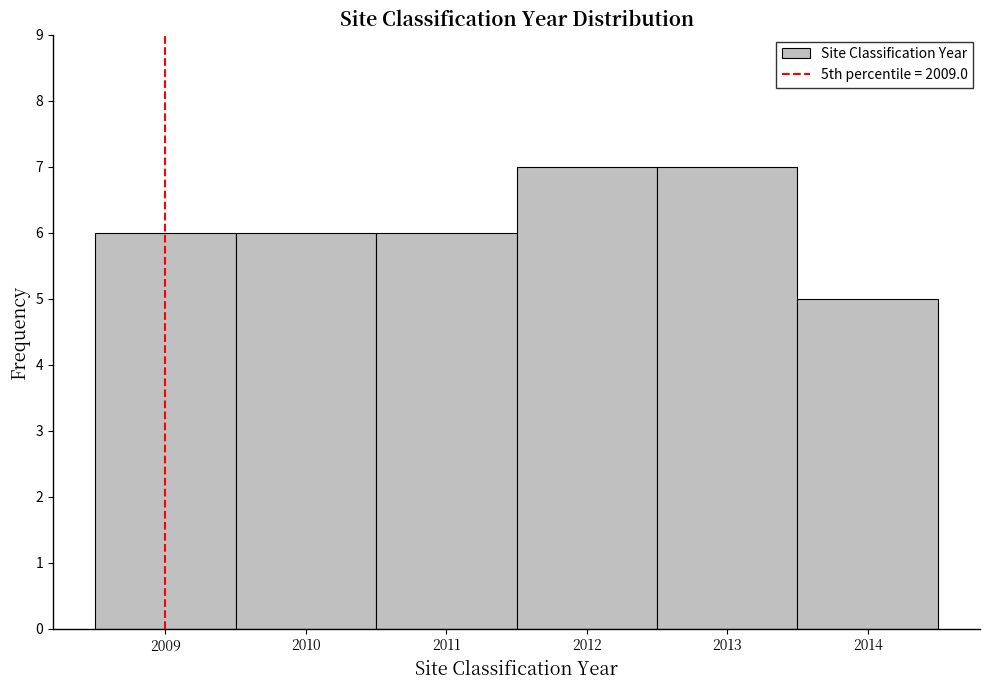

Reading left to right, transcribe this chart: for each bar, give the range it covers on the x-axis and its height. The values are not printed on the chart, so give them approximately, as read against the axis.

2008.5 to 2009.5: 6
2009.5 to 2010.5: 6
2010.5 to 2011.5: 6
2011.5 to 2012.5: 7
2012.5 to 2013.5: 7
2013.5 to 2014.5: 5